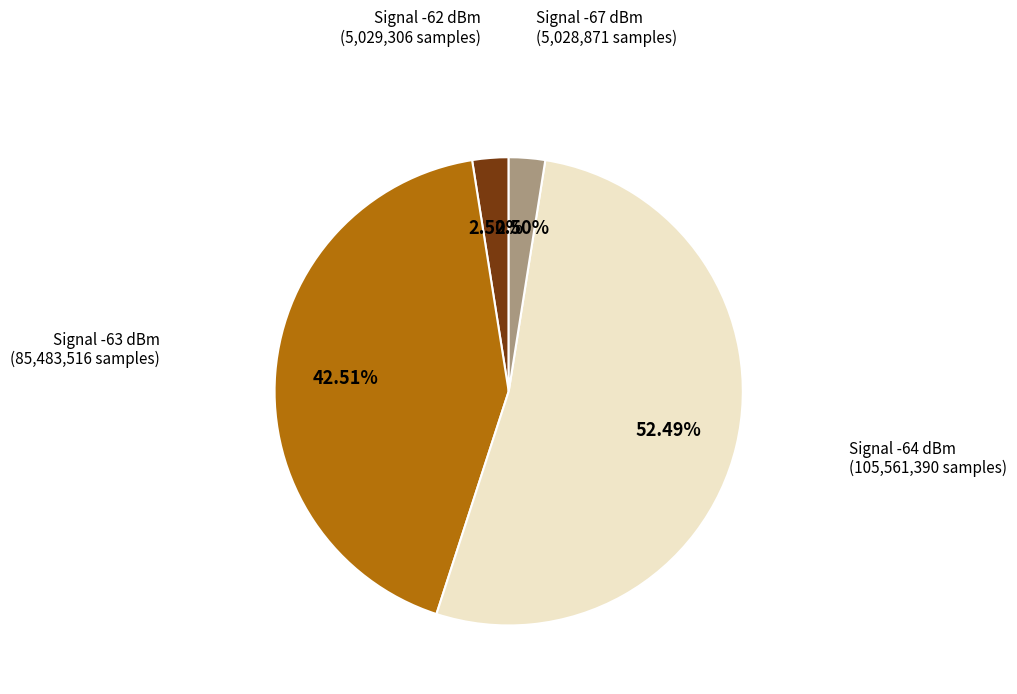

Is there a majority slice in this chart?

Yes